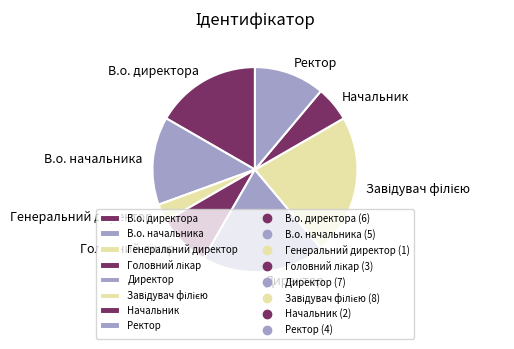

Is there any slice that represents more than half of the pie?

No